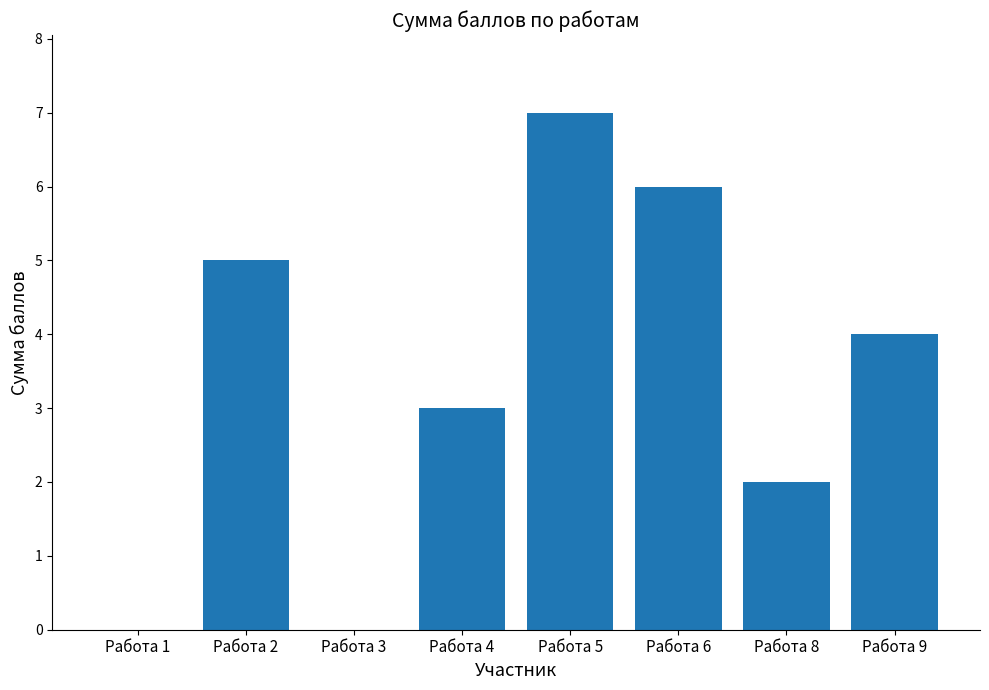

What is the maximum value shown in the chart?

7